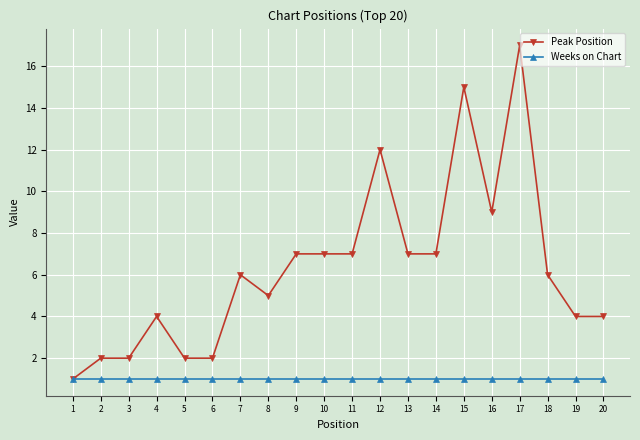

Is this an area chart (filled region under the line)?

No